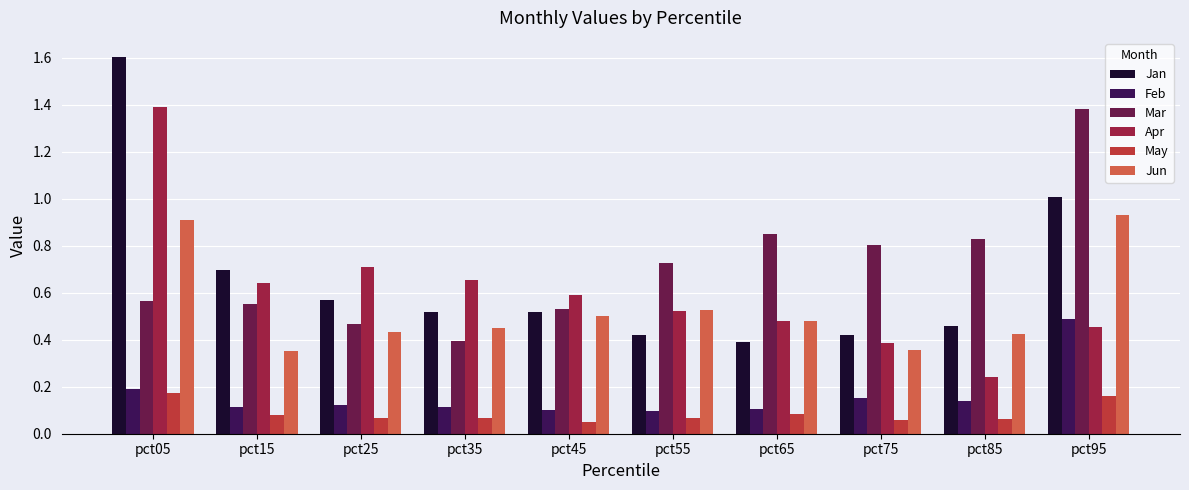

What is the sum of all Feb values?

1.6